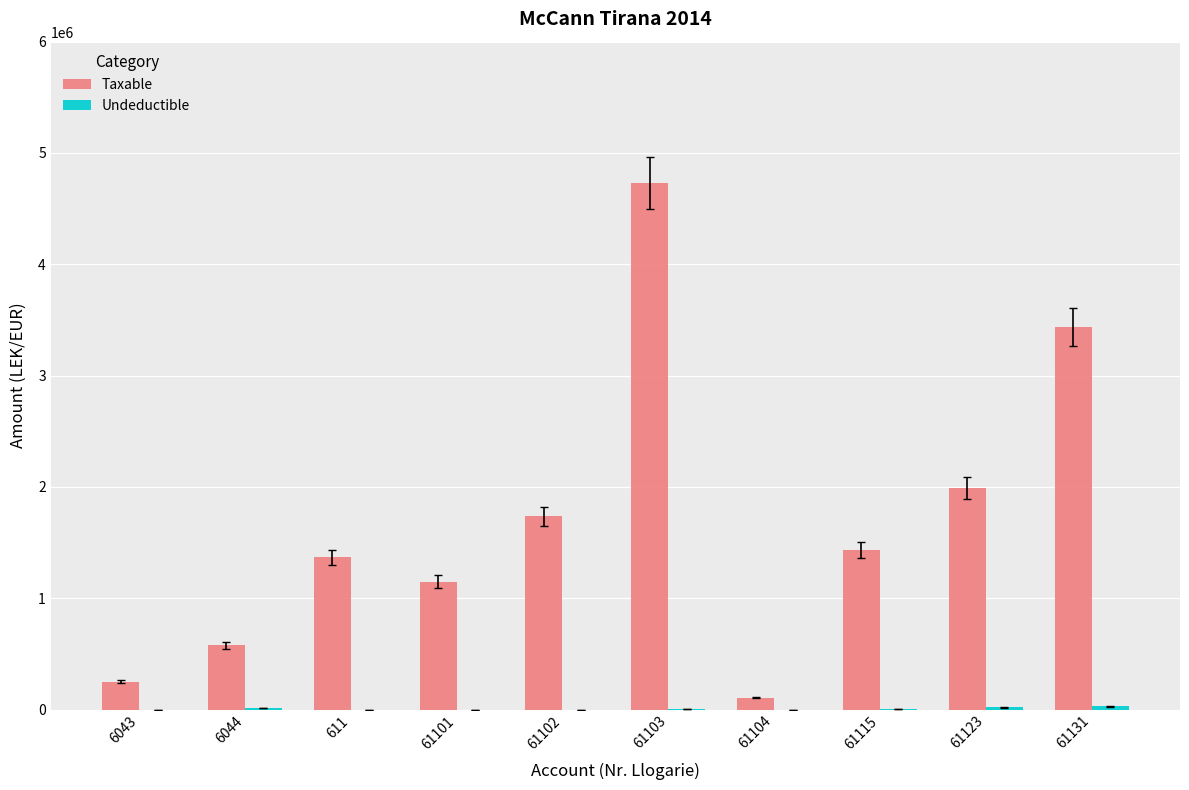

Which series has the largest total across all categories?

Taxable